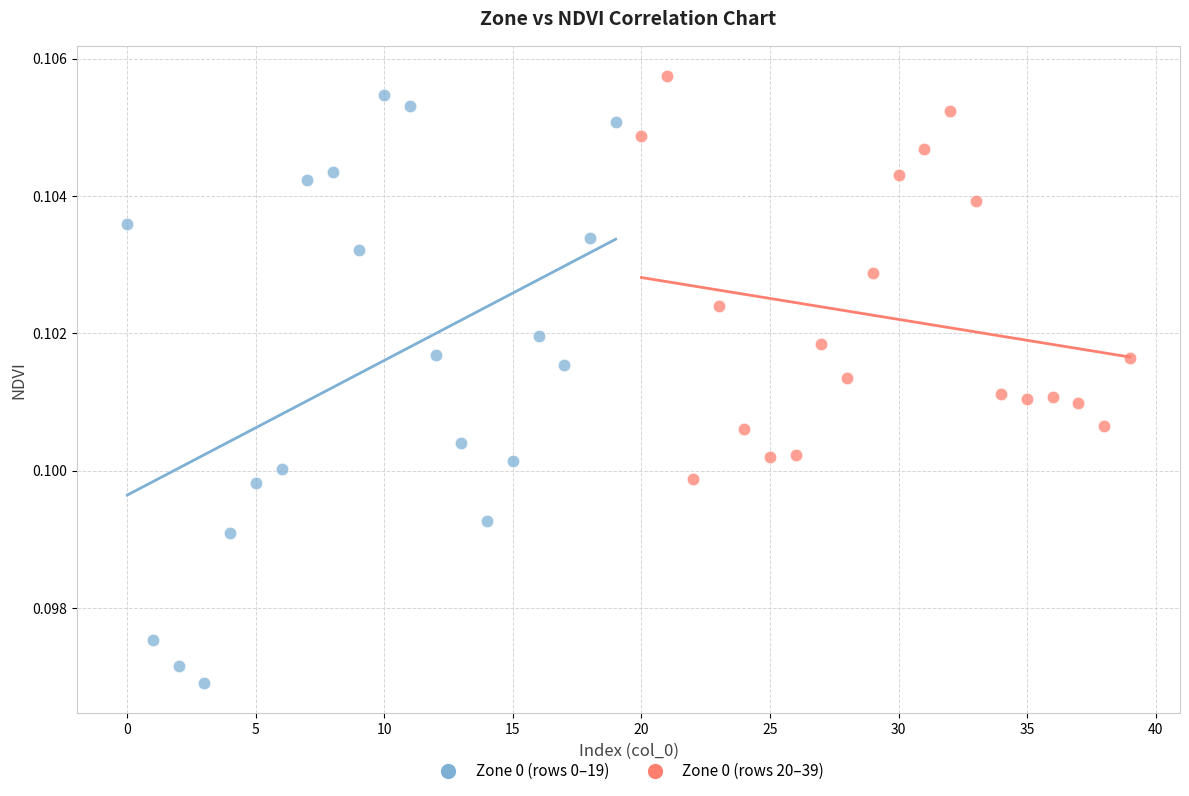

What are all the series names shown in the legend?

Zone 0 (rows 0–19), Zone 0 (rows 20–39)